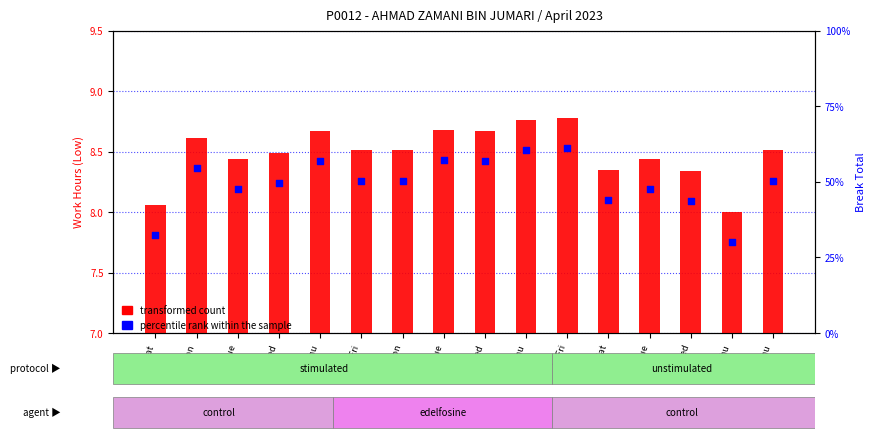

At how many categories does at least one series exceed 10?

16